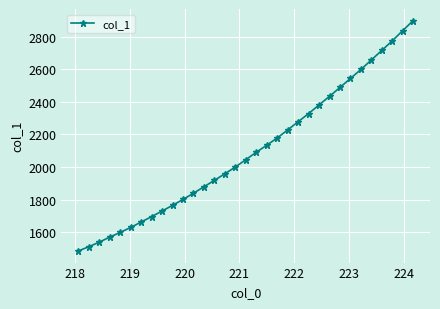

What is the average value?

2096.7